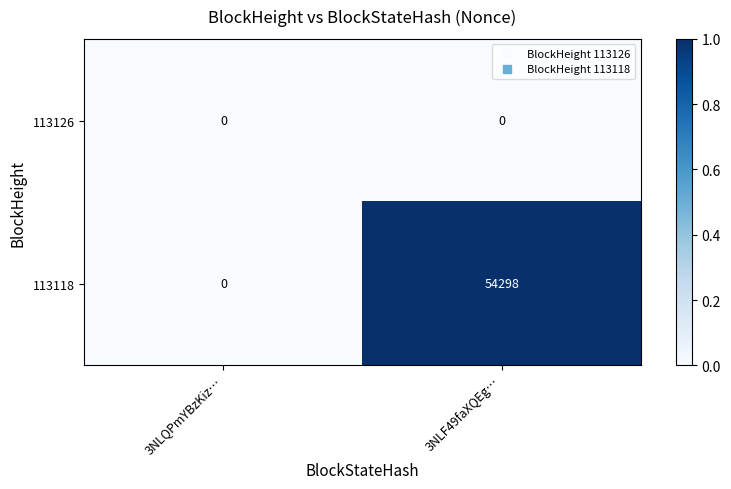

The value of 113118 at 3NLQPmYBzKiz… is 0. True or false?

True